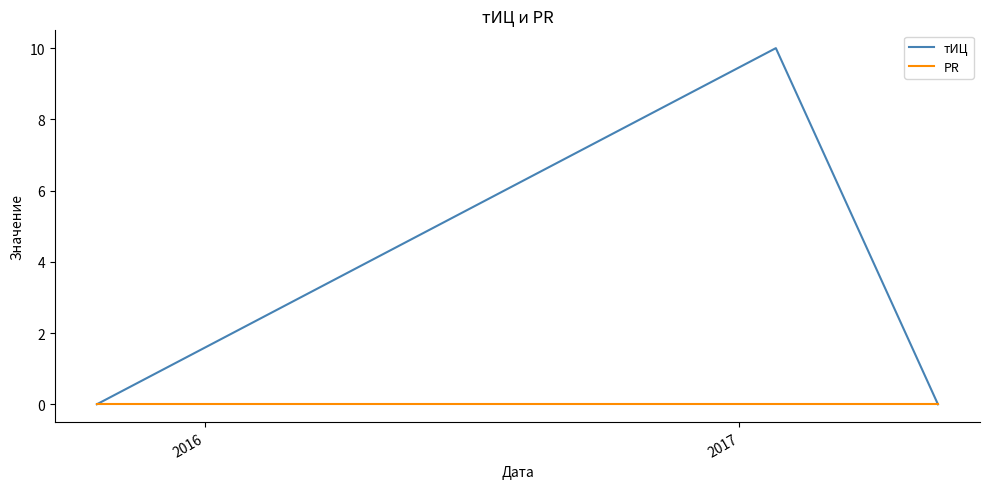

Does the chart have visible grid lines?

No